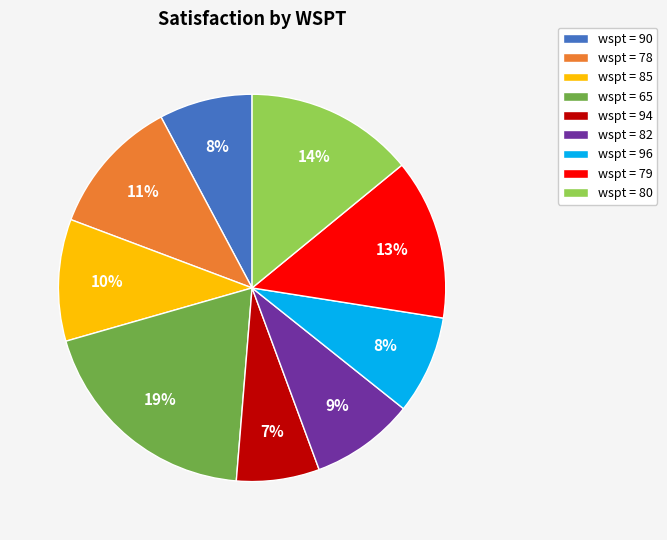

How many segments does this pie chart have?

9